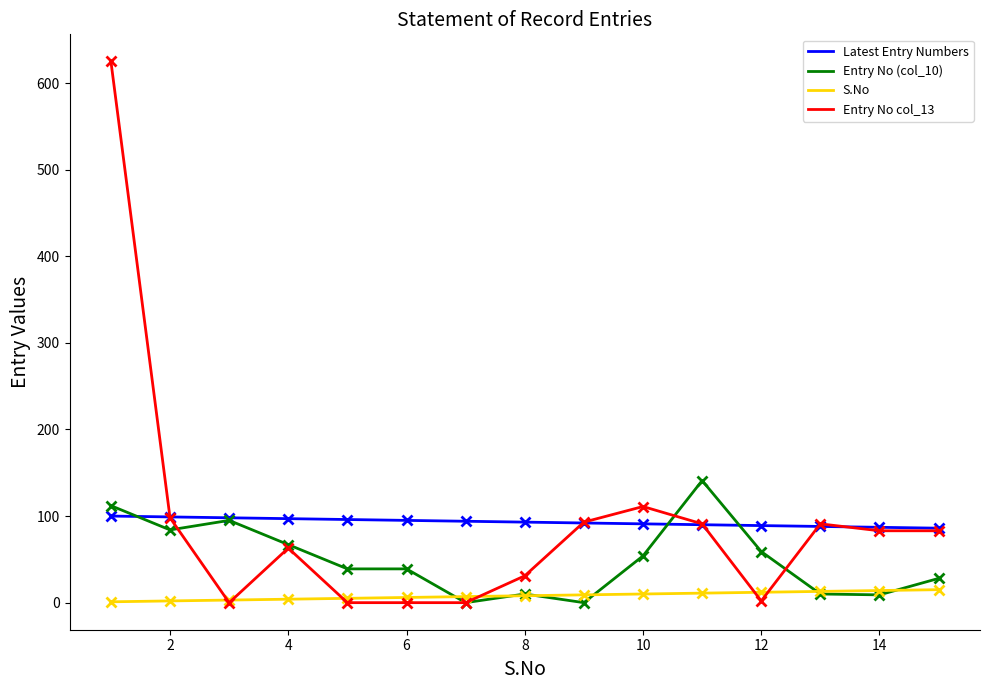

What is the greatest value displayed?

625